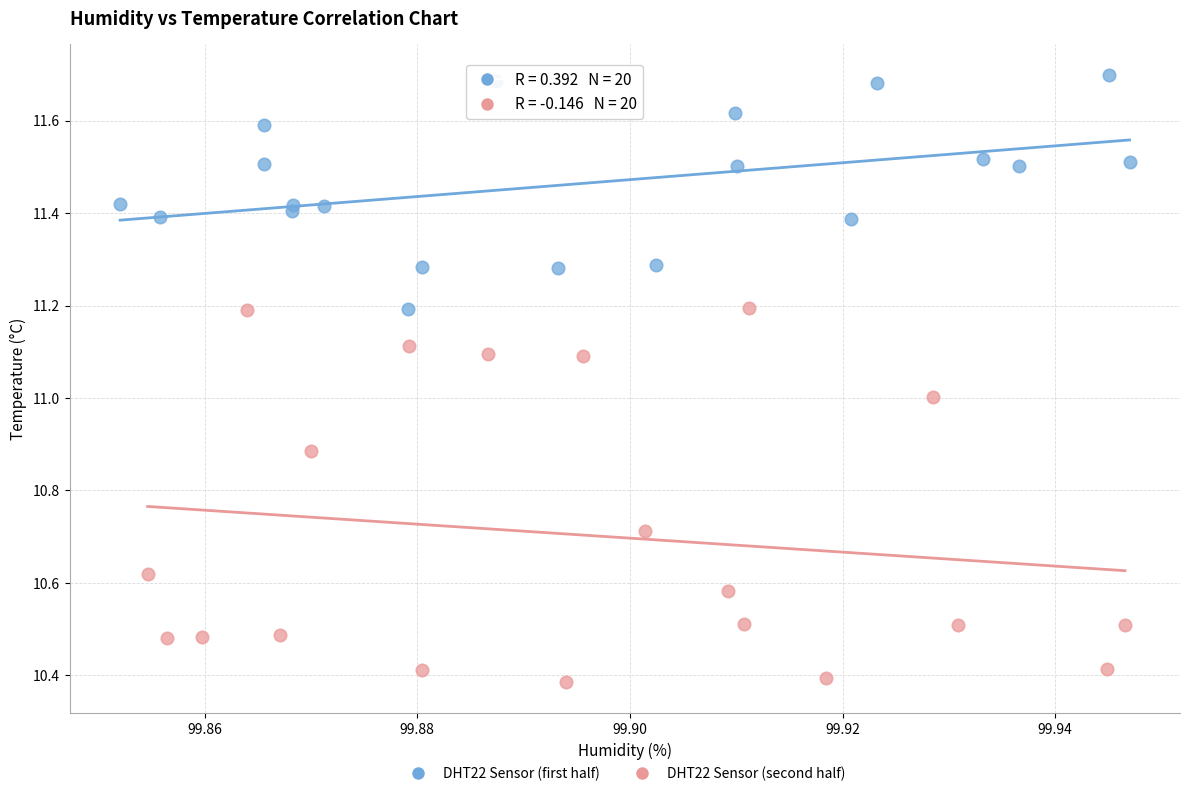

Which series contains the highest Y value?

DHT22 Sensor (first half)